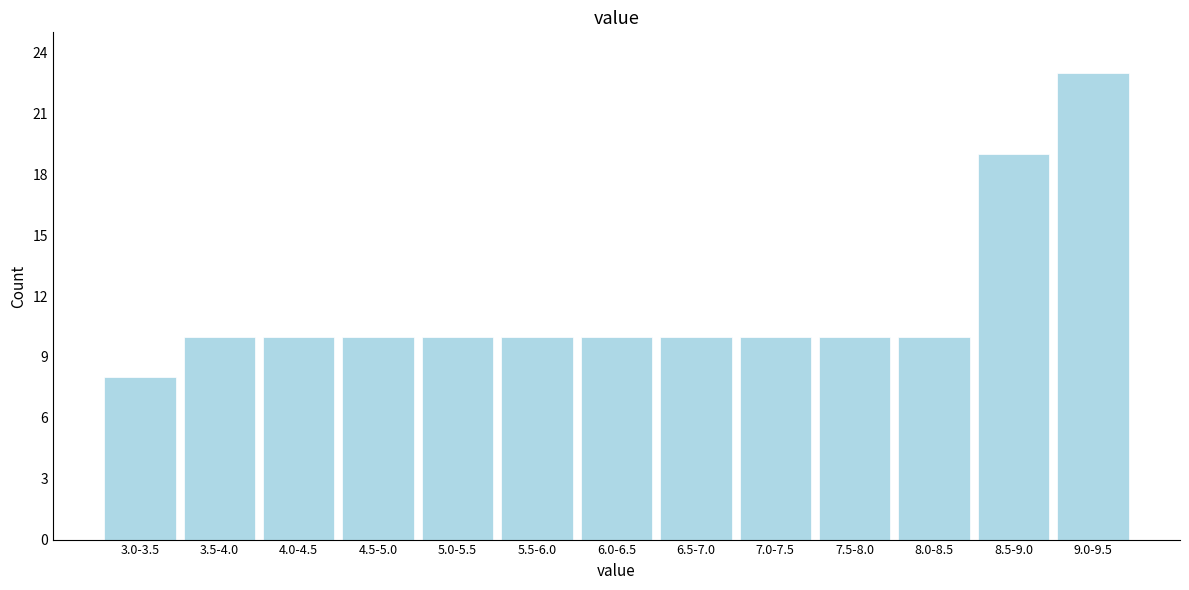

Reading left to right, what are all the values shown in this chart?

8	10	10	10	10	10	10	10	10	10	10	19	23